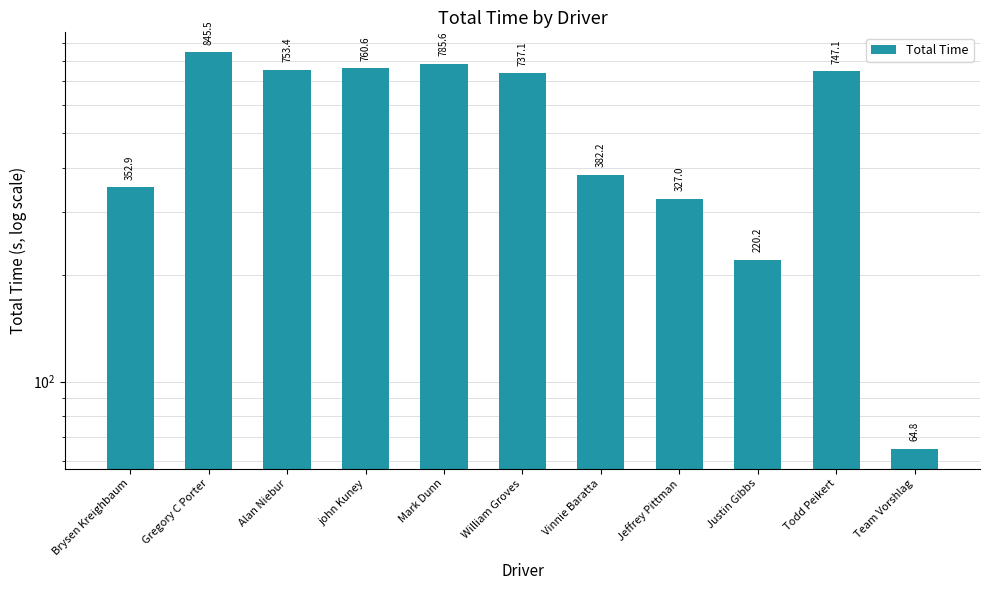

Is it true that the value at Team Vorshlag is 104.2?

False